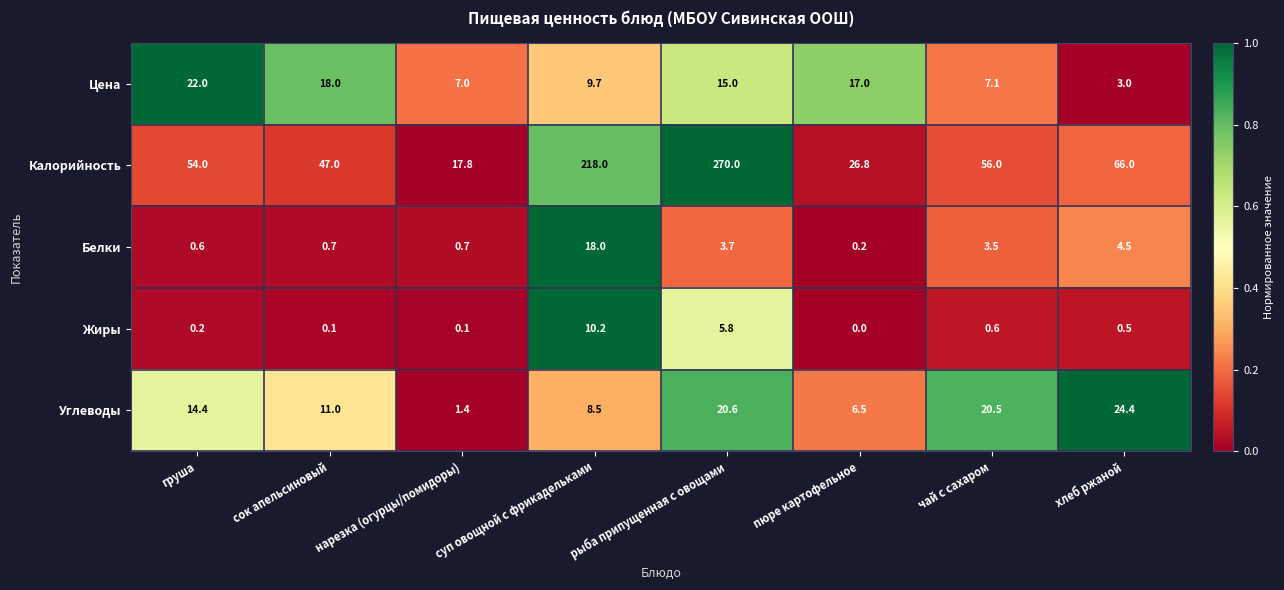

Is the value of Белки at суп овощной с фрикадельками greater than the value of Жиры at нарезка (огурцы/помидоры)?

Yes